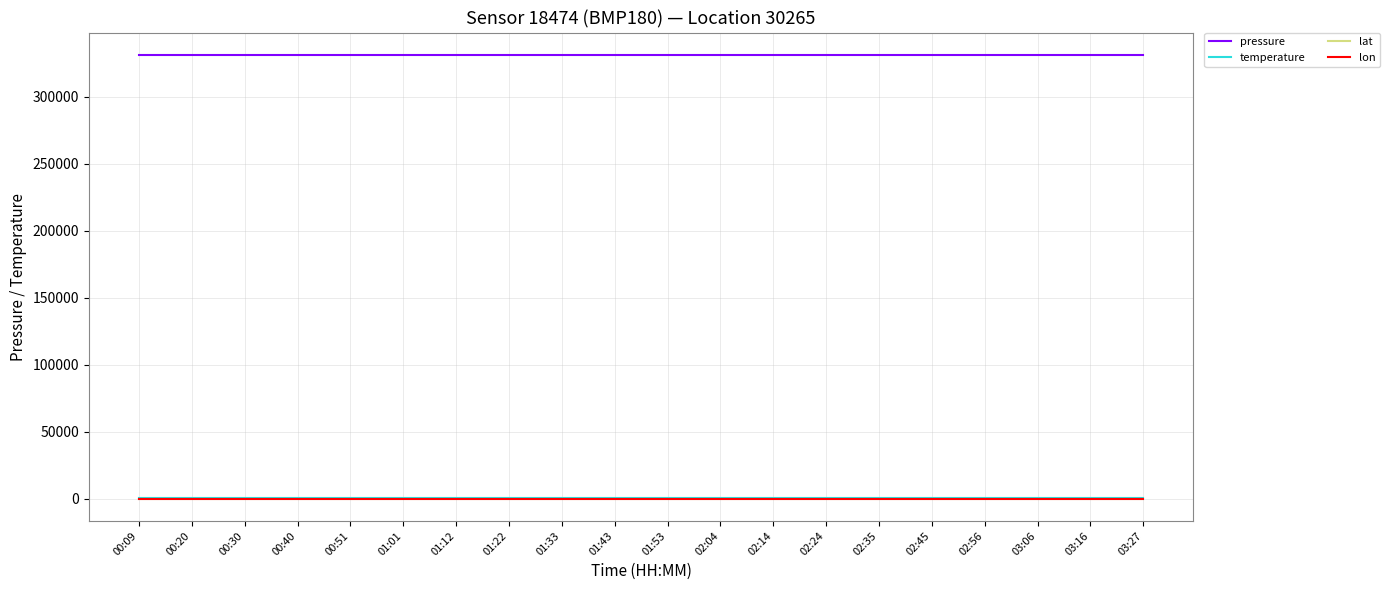

Is the value of lat at 02:56 greater than the value of pressure at 00:30?

No